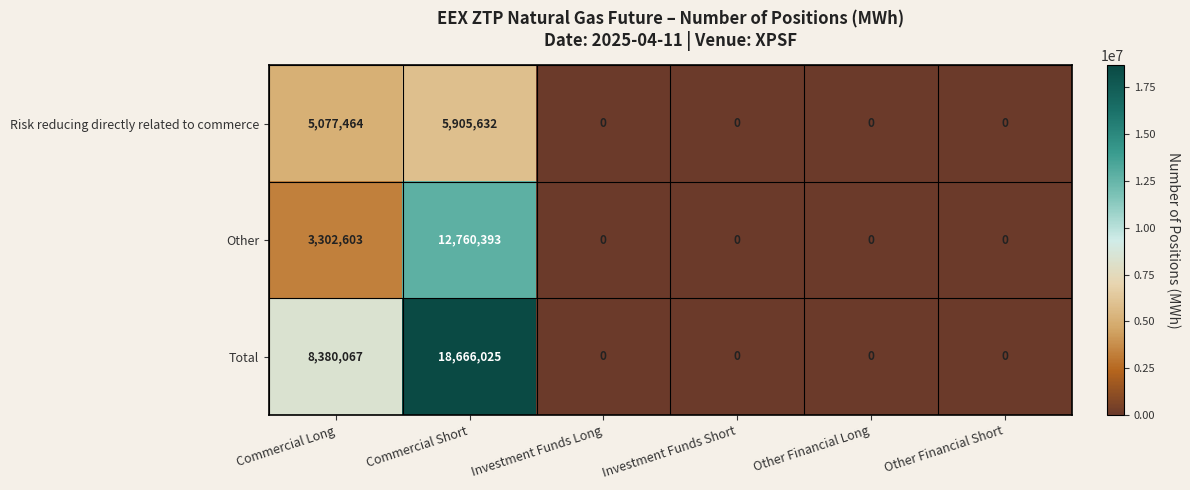

Which series has the widest spread of values?

Total